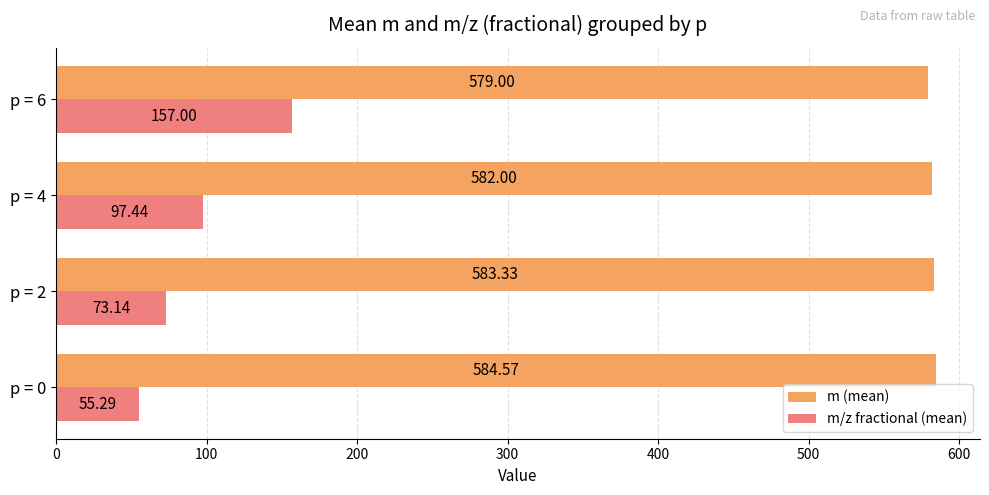

List the series in order of their overall mean, highest first.

m (mean), m/z fractional (mean)